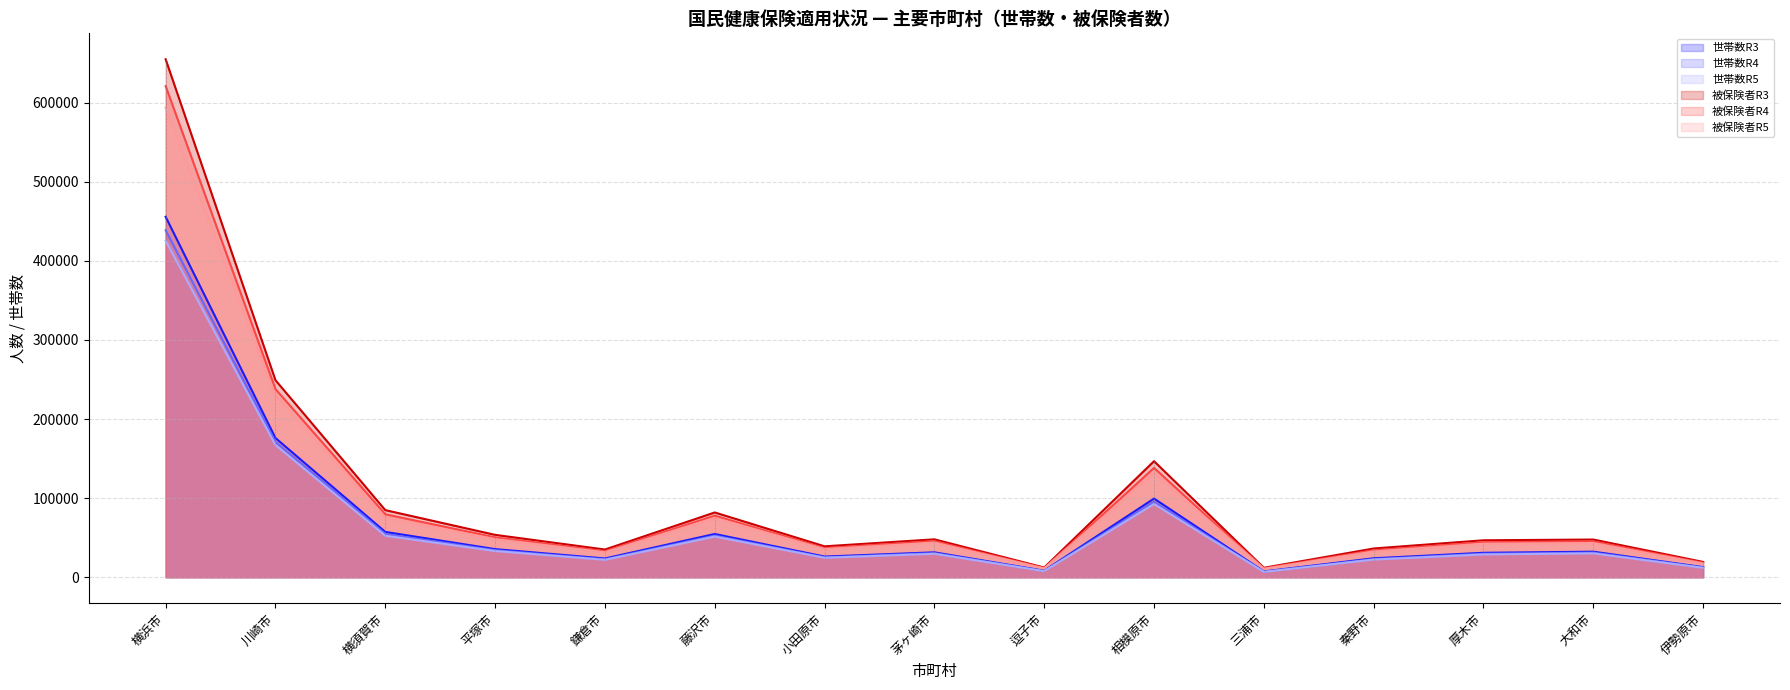

Reading right to left, what are all the values shown in this chart?

世帯数R3: 12815	32353	30947	23990	7355	99457	8276	31509	26178	54695	23753	35583	57349	175989	455654
世帯数R4: 12381	31113	29736	22969	6989	95343	7948	30526	25158	52649	22723	34186	54667	170996	438680
世帯数R5: 11906	30198	28853	22352	6767	92593	7736	29657	24625	51414	22014	33165	52494	167176	425362
被保険者R3: 19403	47688	46755	36386	11972	146735	12285	47962	39125	81918	35071	53625	84865	249097	654822
被保険者R4: 18371	45278	44365	34181	11247	138280	11571	45701	36924	77908	33022	50438	79634	237907	620887
被保険者R5: 17391	43286	42499	32643	10668	132457	11157	43839	35603	75142	31676	48220	75507	229649	593521